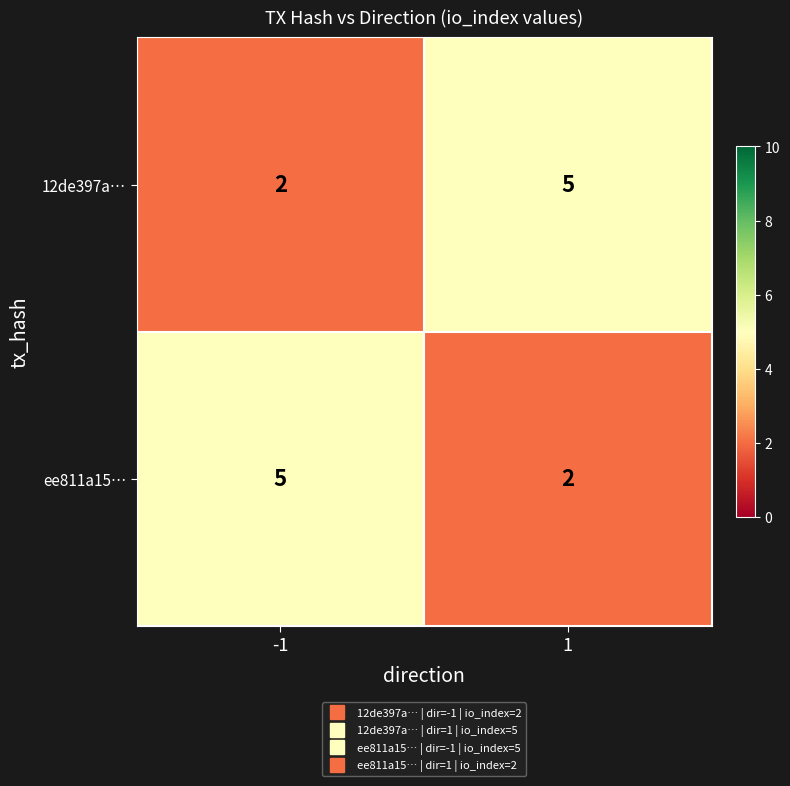

What is the total value across all series at -1?

7